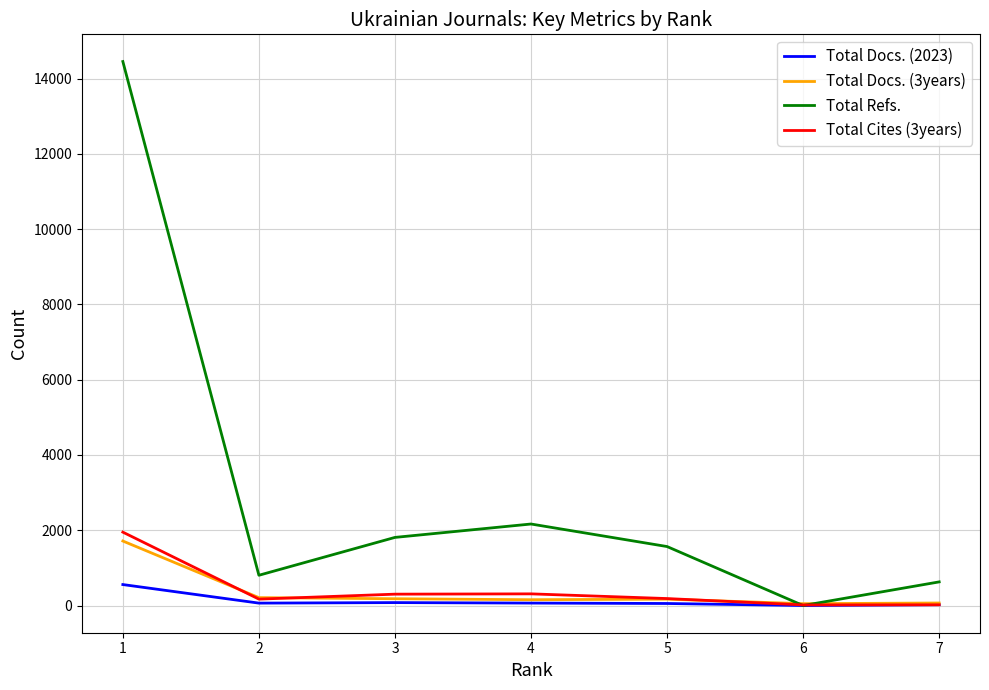

Which category has the highest value across all series?

1